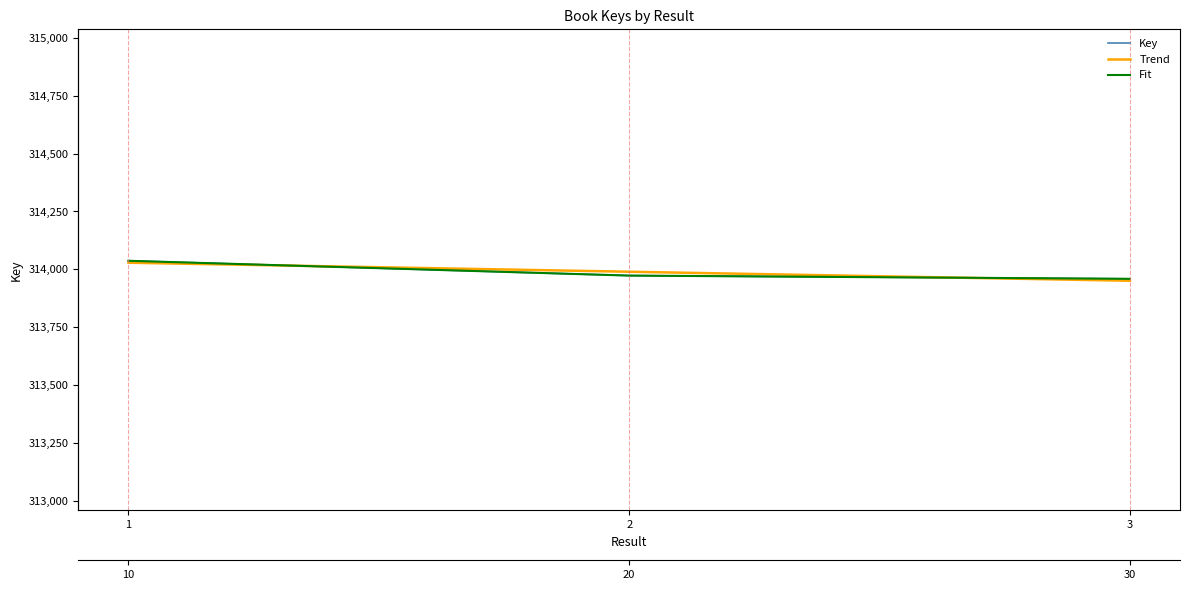

Reading right to left, extract all data points from this chart.

Key: 313959.0	313973.0	314037.0
Trend: 313950.7	313989.7	314028.7
Fit: 313959.0	313973.0	314037.0